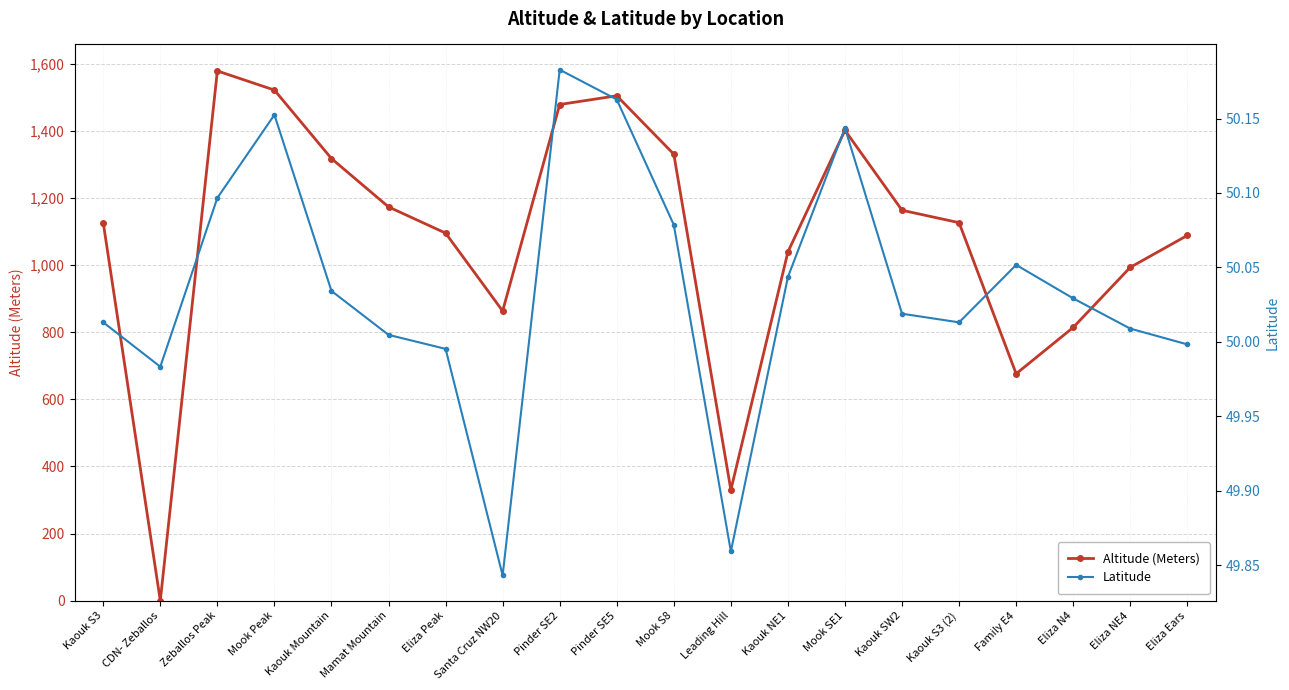

Which series has the widest spread of values?

Altitude (Meters)